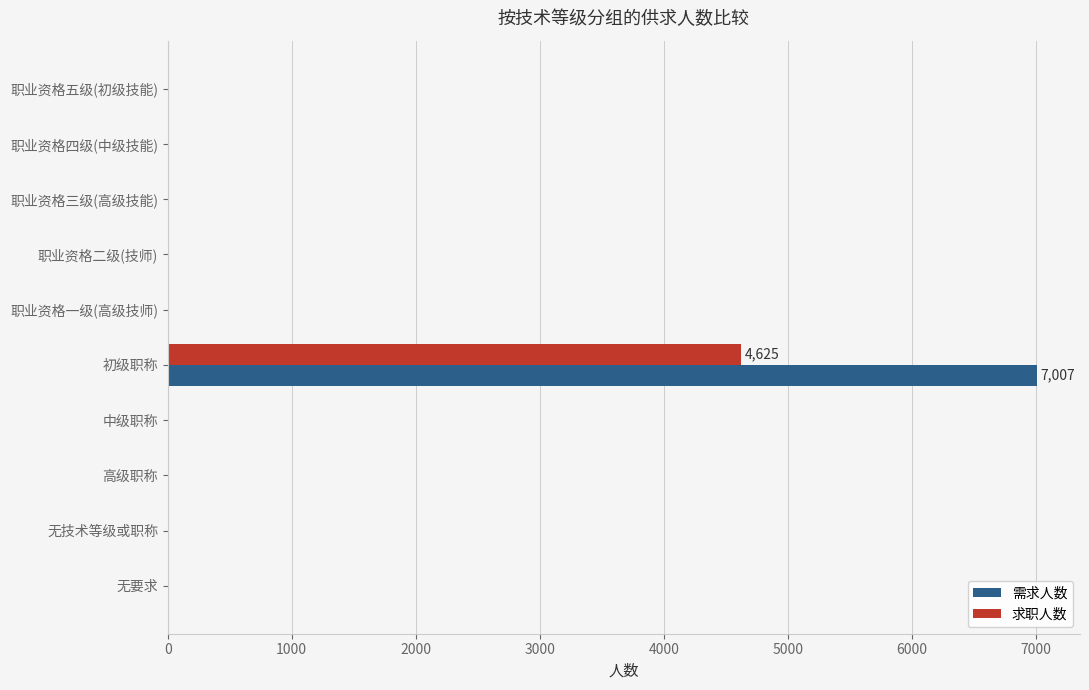

The 求职人数 series shows 0 at 职业资格三级(高级技能). True or false?

True